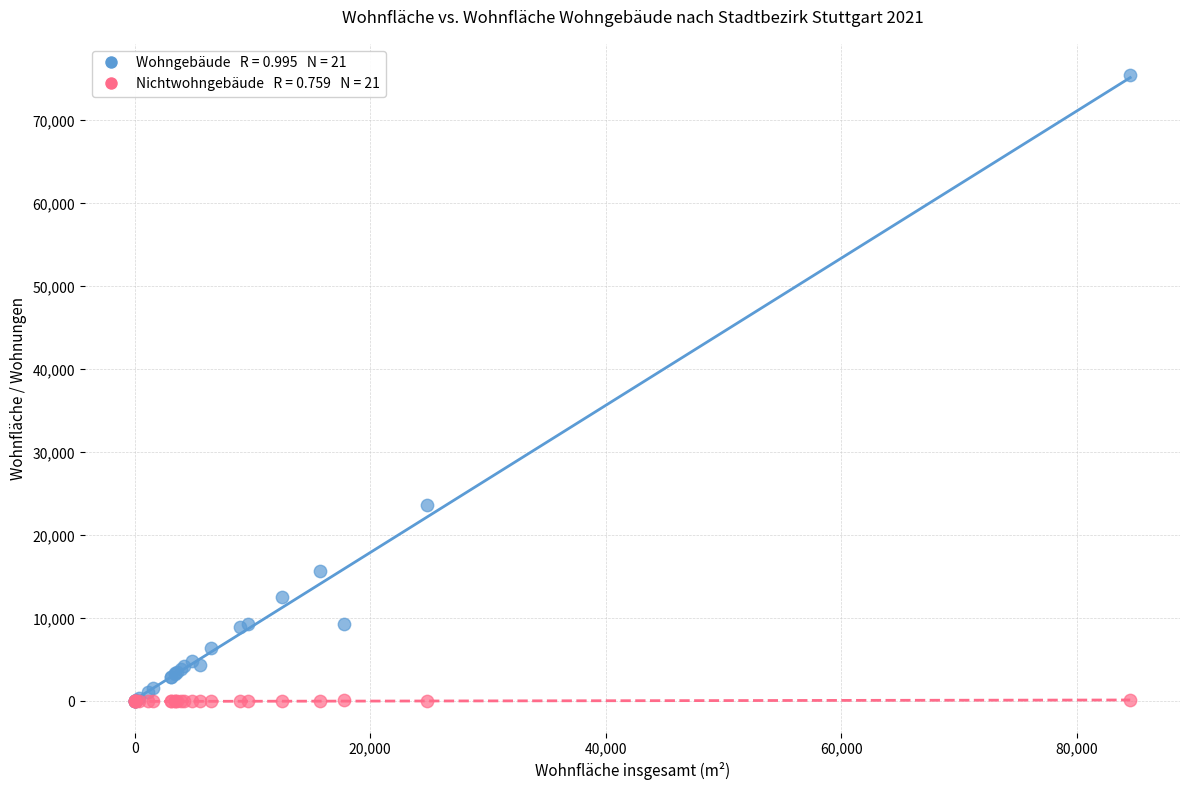

Across all series, what Y value is closest to 37732?

23631